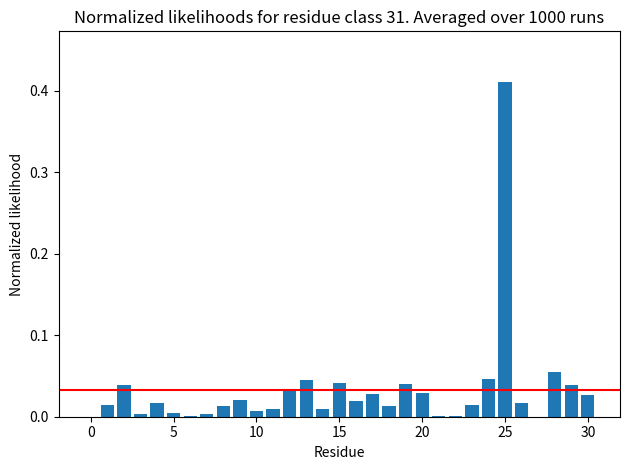

What is the sum of all values?

1.0